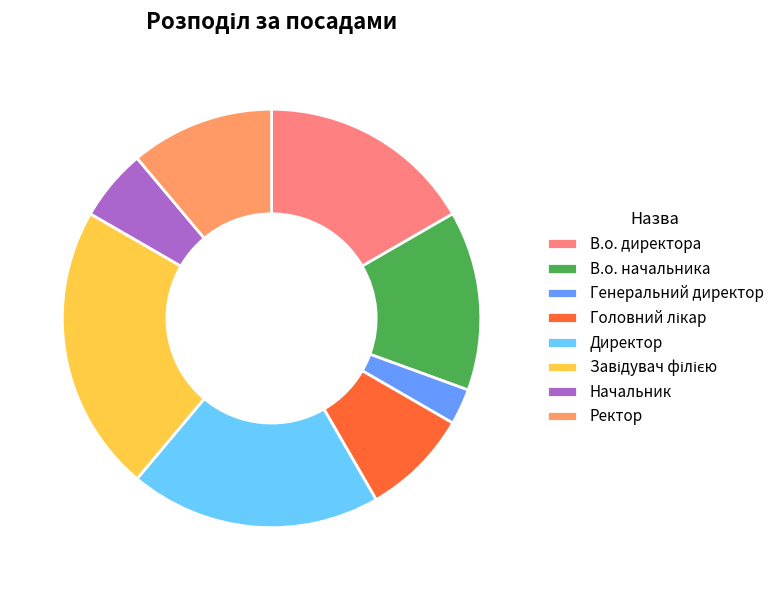

To the nearest percent, what is the difference between the largest and smallest slice percentages?

19%